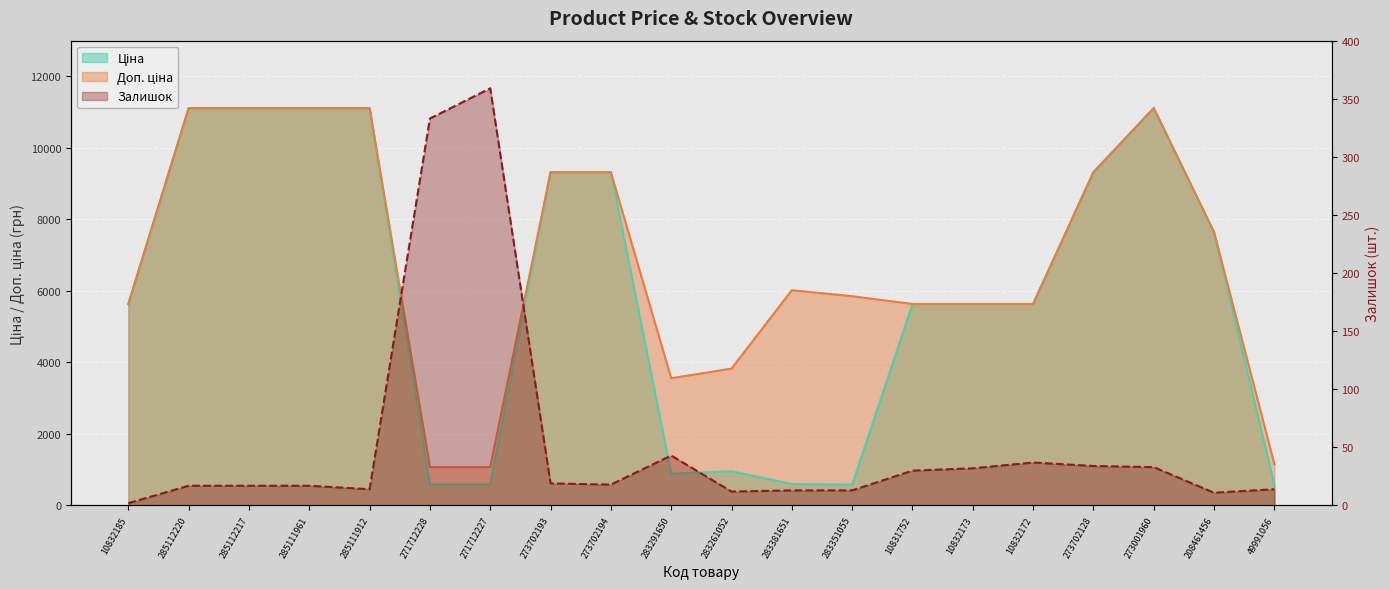

What is the greatest value displayed?

11113.6